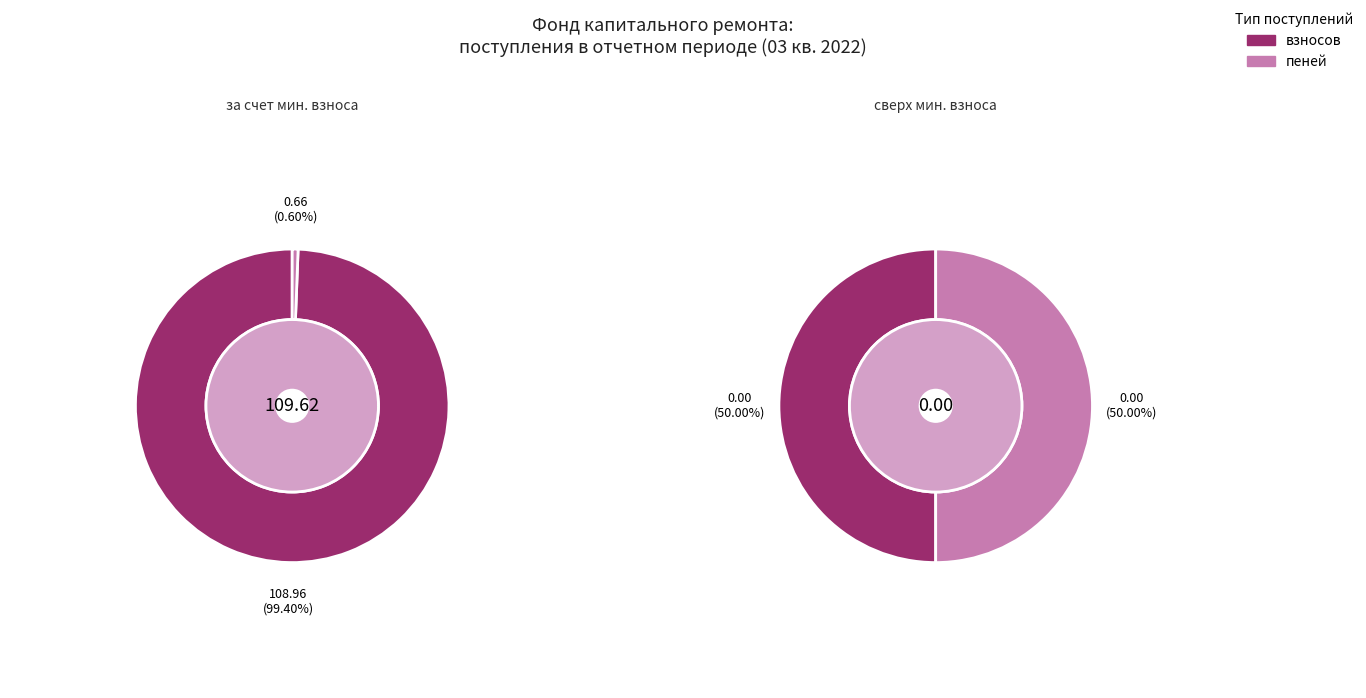

How many segments does this pie chart have?

3